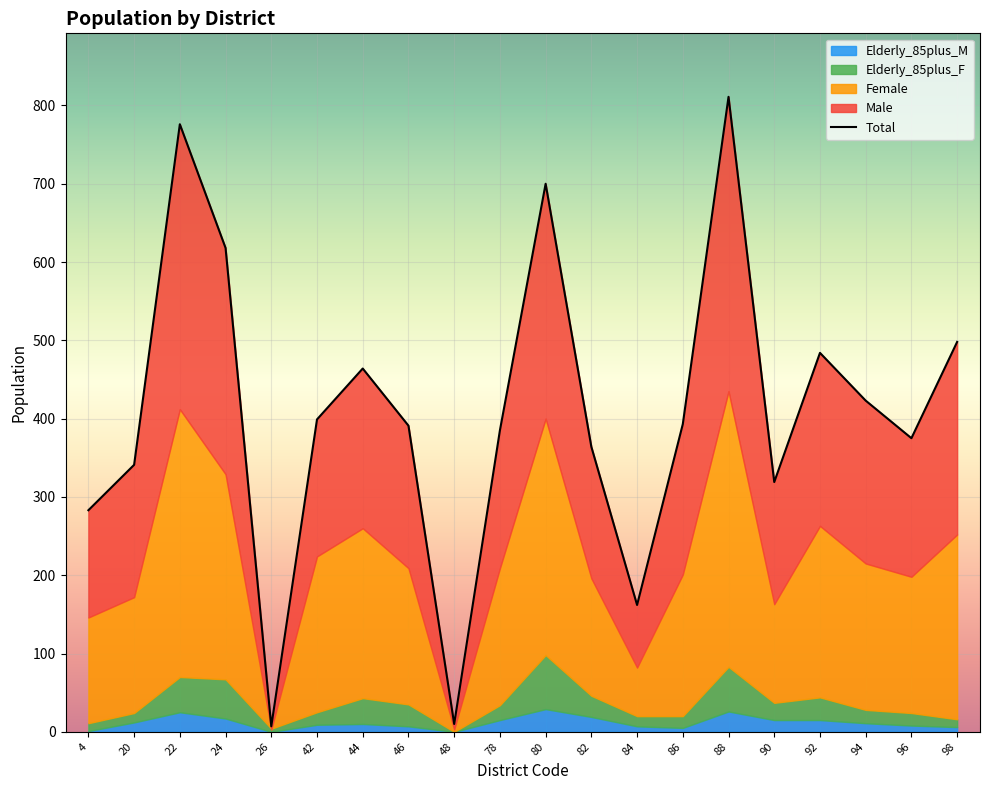

Reading right to left, what are all the values shown in this chart?

Total: 498	375	423	484	319	811	393	162	364	700	385	10	391	464	399	7	618	776	341	283
Male: 246	177	208	221	156	376	192	80	168	300	176	7	182	204	175	4	289	364	169	137
Female: 252	198	215	263	163	435	201	82	196	400	209	3	209	260	224	3	329	412	172	146
Elderly_85plus_M: 6	8	11	15	15	26	5	7	19	29	15	0	7	10	9	0	17	25	12	1
Elderly_85plus_F: 10	16	17	29	22	57	15	13	27	69	19	0	28	33	16	4	50	45	12	10